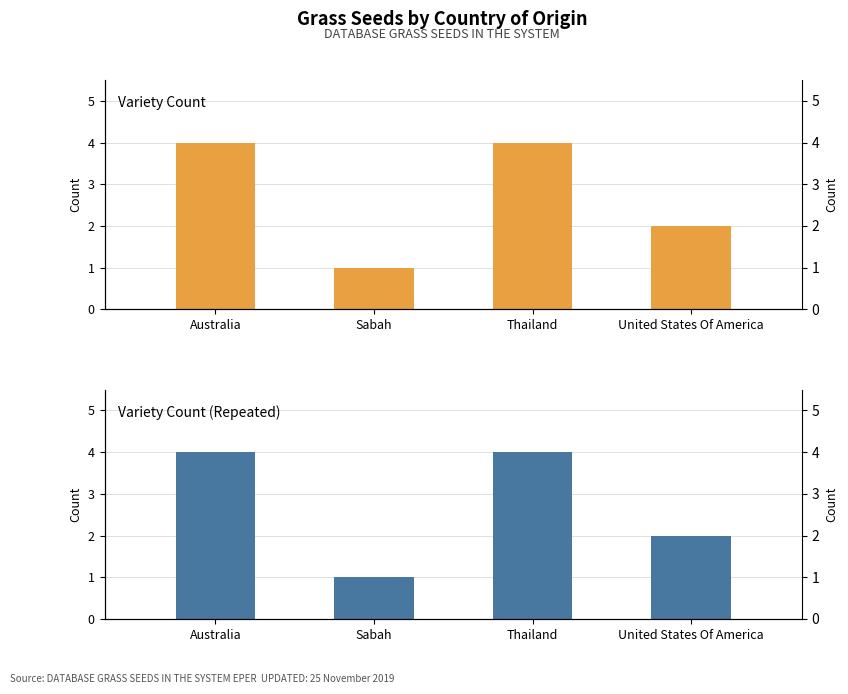

Are the bars grouped side by side (vs. stacked)?

Yes